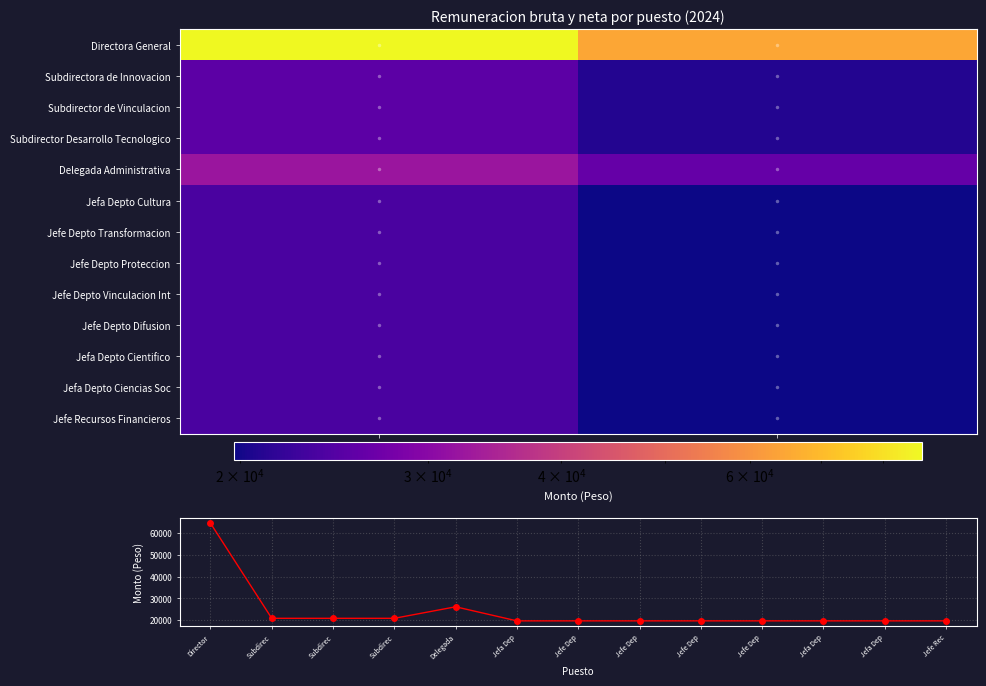

What is the difference between the maximum and minimum values in the Jefe Depto Vinculacion Int series?

3899.2